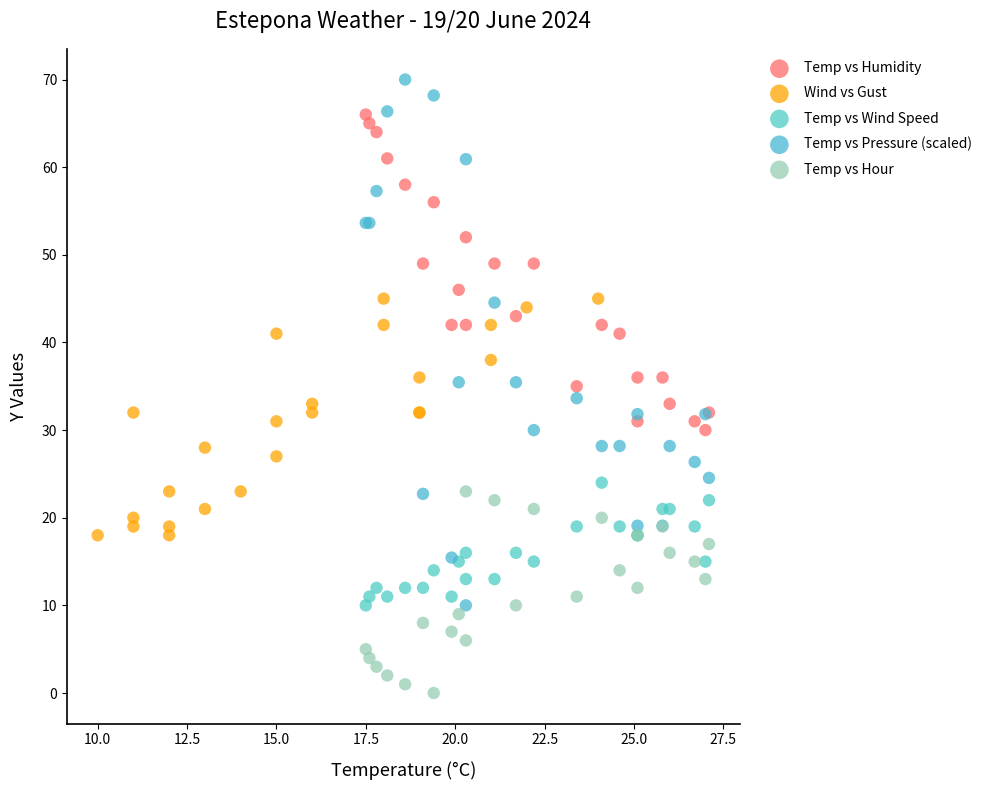

Which series reaches the maximum Y coordinate?

Temp vs Pressure (scaled)